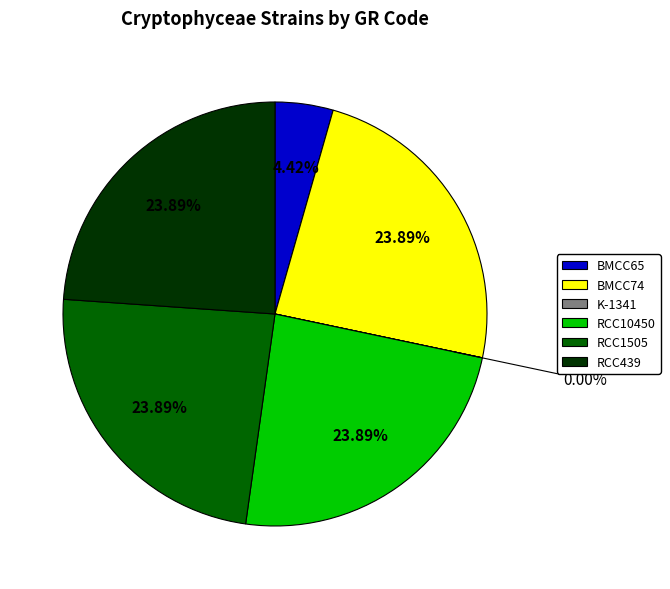

To the nearest percent, what is the difference between the BMCC65 and RCC1505 slice percentages?

19%